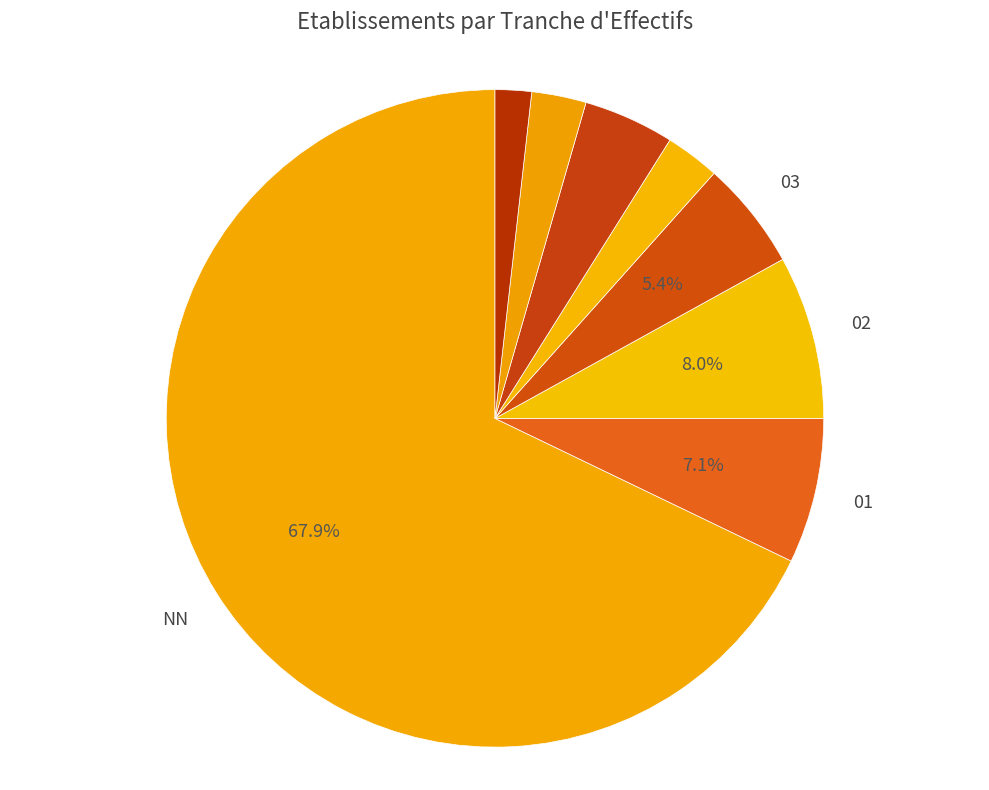

Which category has the smallest portion of the pie?

11